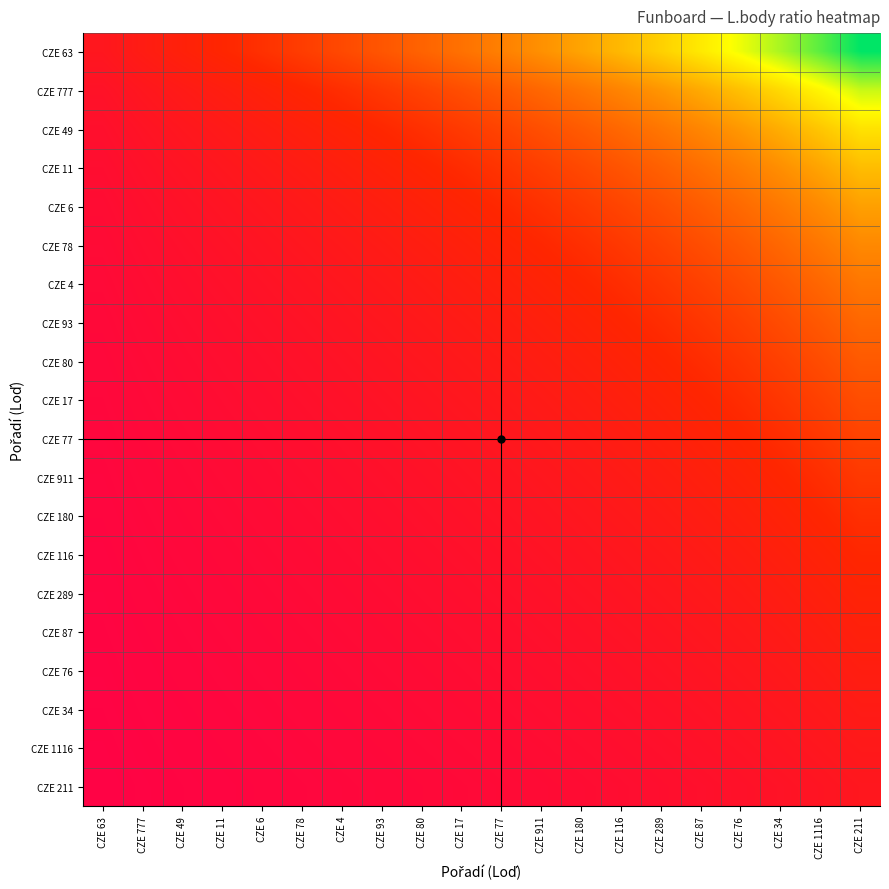

What is the difference between the highest and lowest values at CZE 116?

3.4